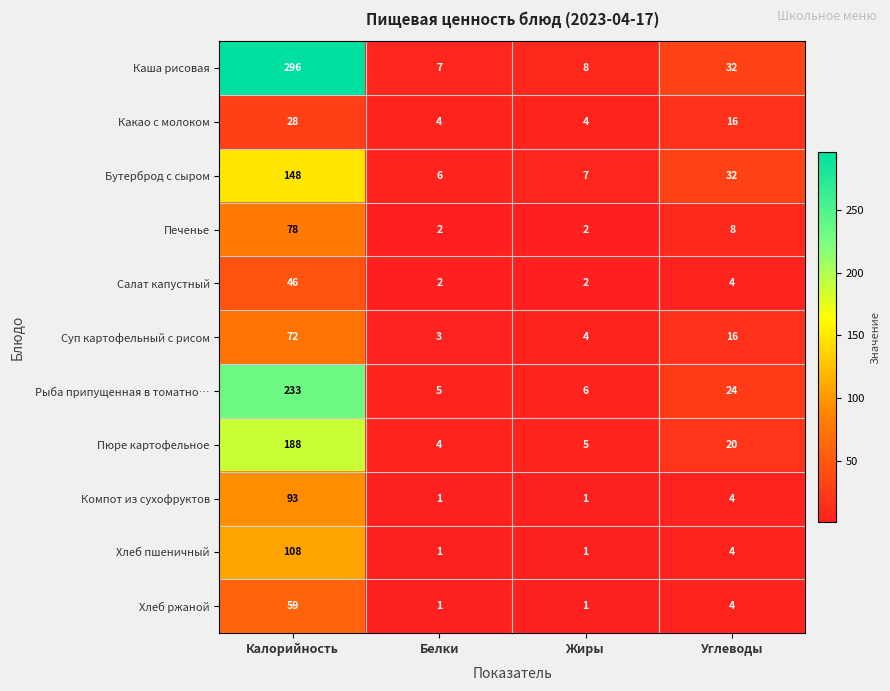

How many distinct data groups are displayed?

11